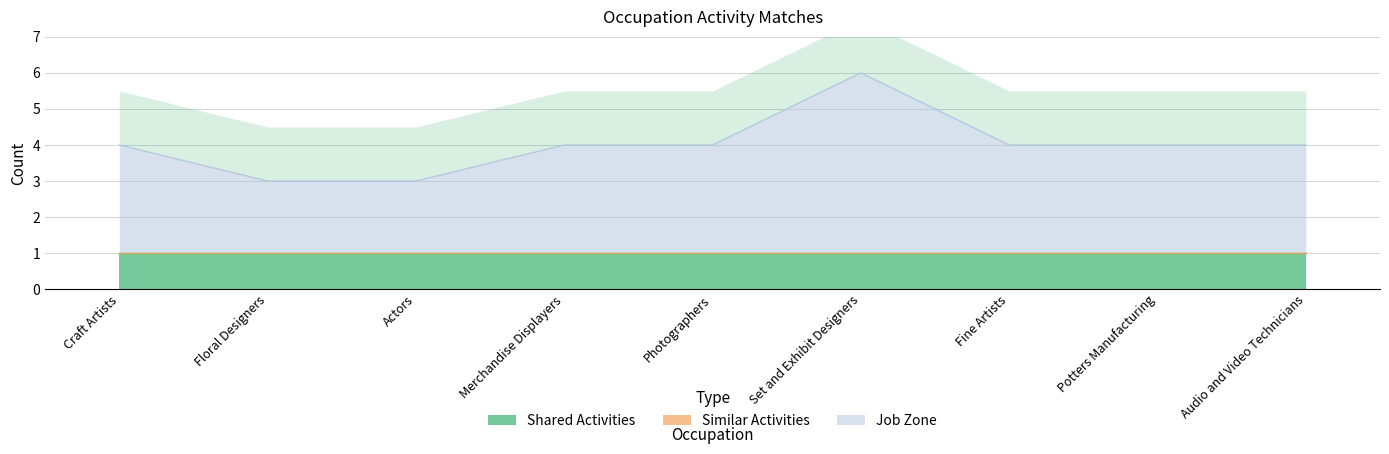

Is it true that Similar Activities equals 0 at Fine Artists?

True